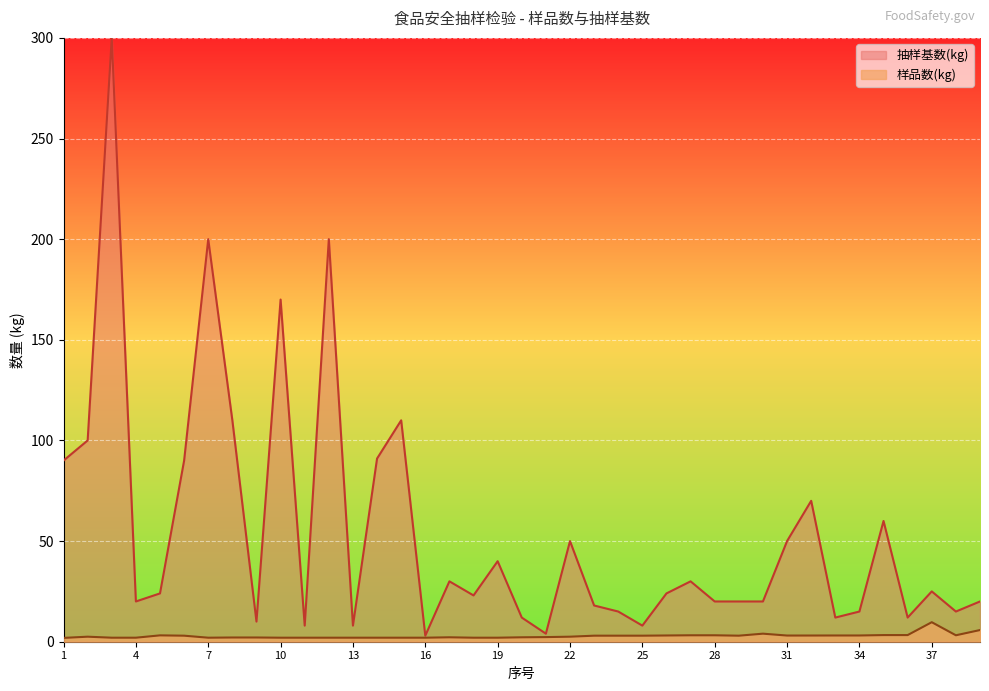

Rank the series by their maximum value, from lowest to highest.

样品数(kg), 抽样基数(kg)